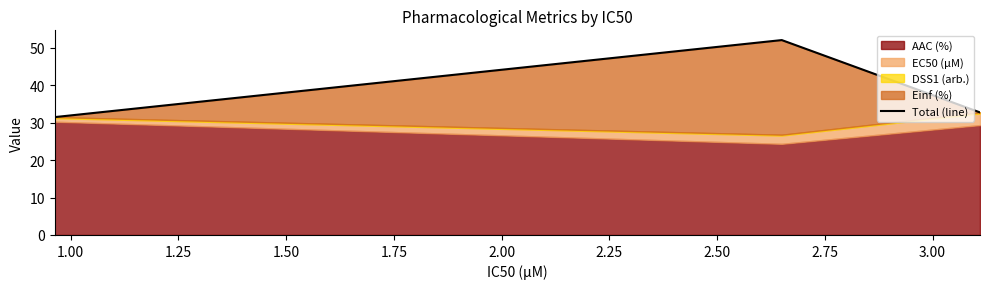

Reading left to right, what are all the values shown in this chart?

31.5	52.1	32.8